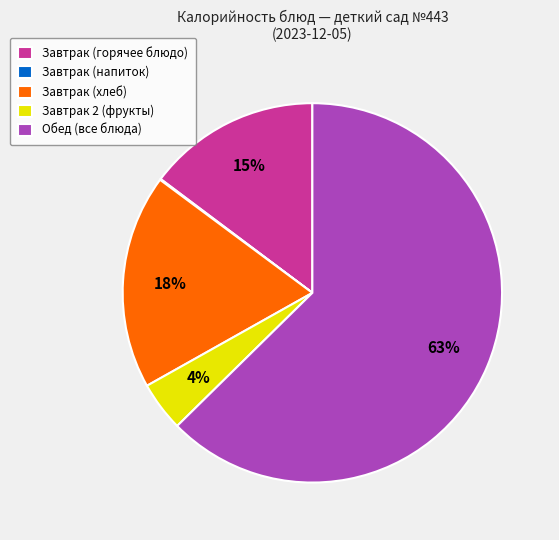

To the nearest percent, what portion does Обед (все блюда) represent?

63%